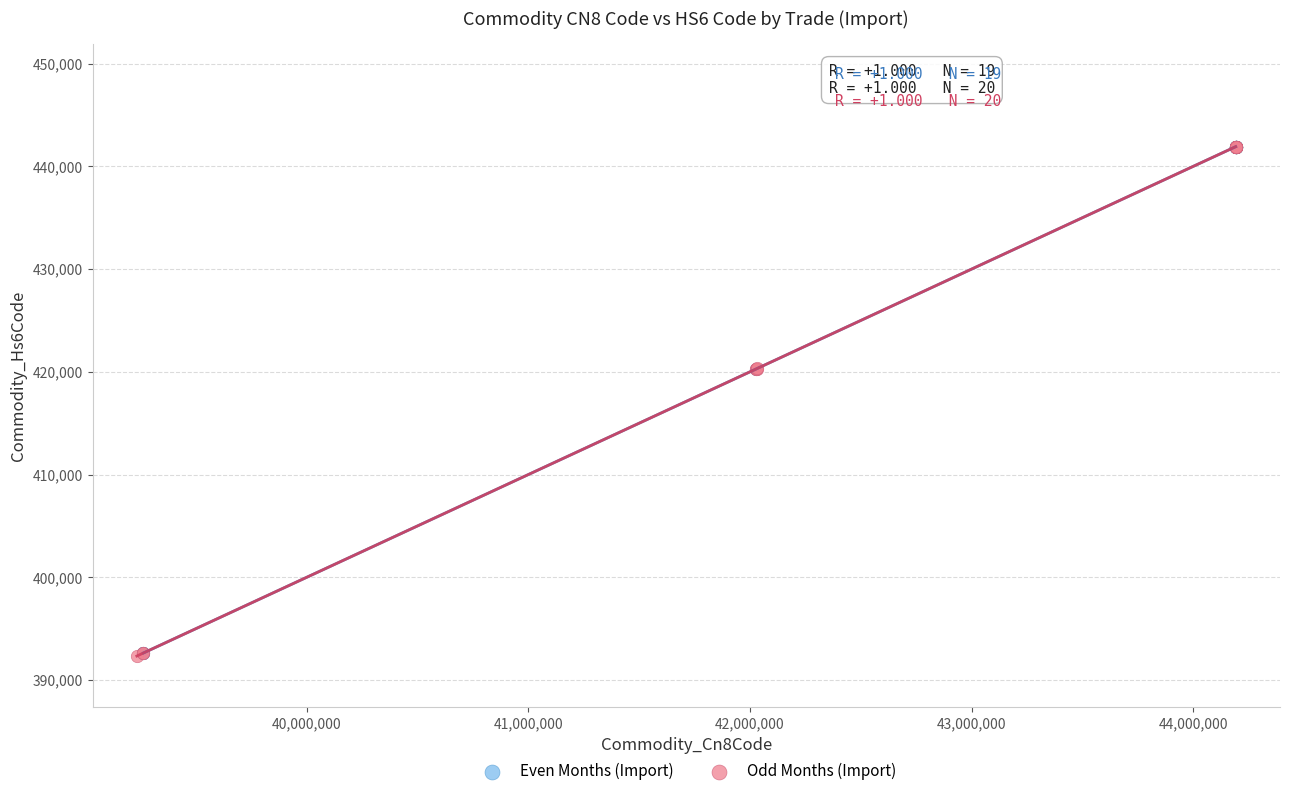

What are all the series names shown in the legend?

Even Months (Import), Odd Months (Import)